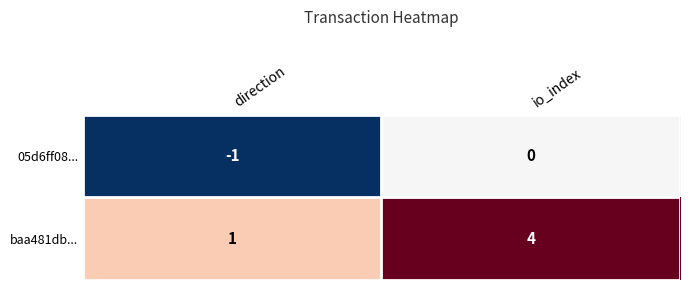

Which label corresponds to the smallest value in the chart?

direction